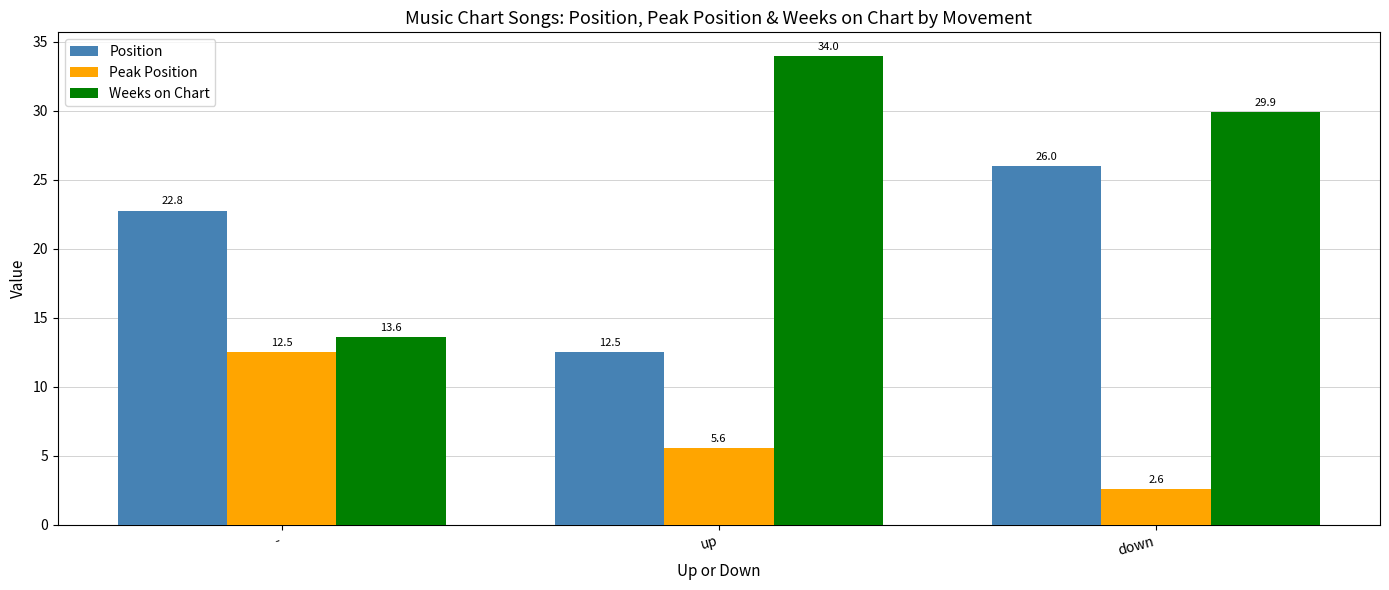

What position from the right is -?

3